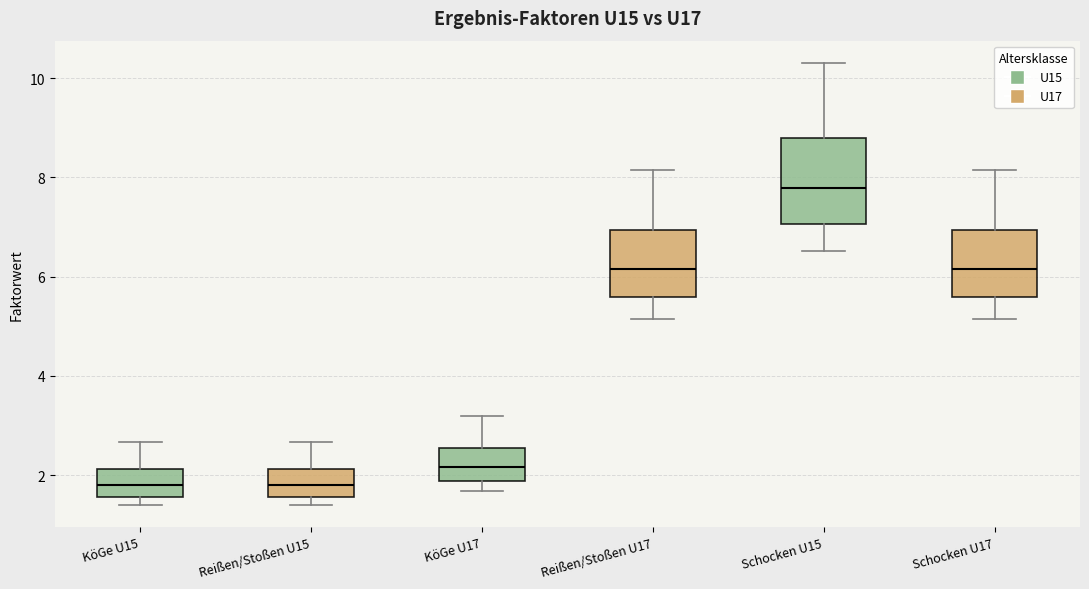

Comparing the boxes themselves (not the whiskers), which one is the tallest?

Schocken U15